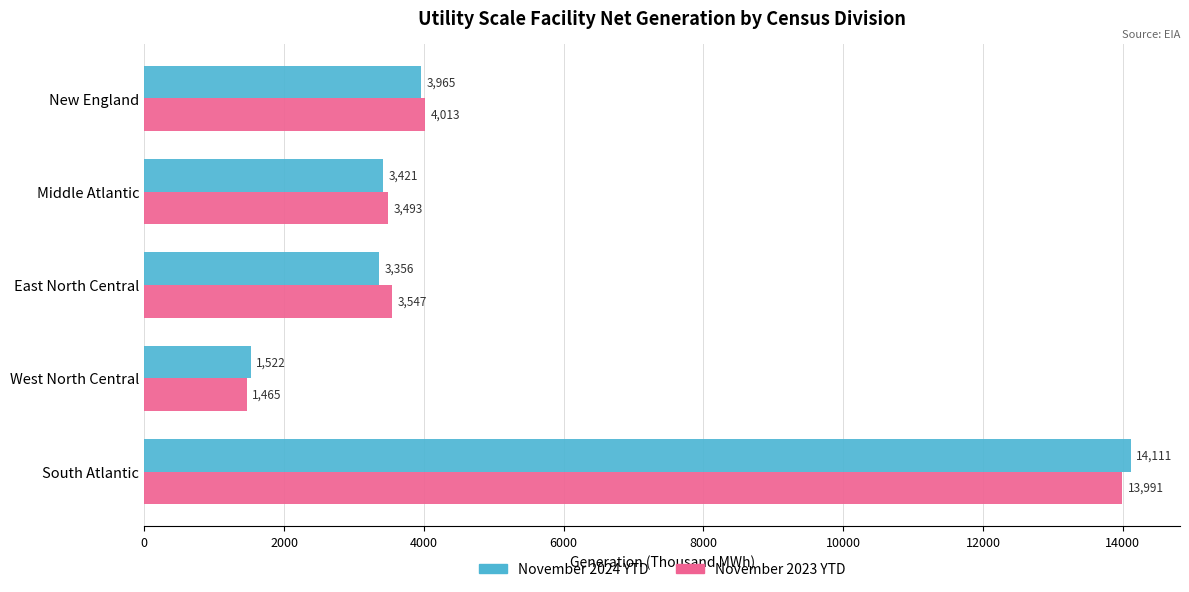

What is the difference between the maximum and minimum values in the November 2024 YTD series?

12589